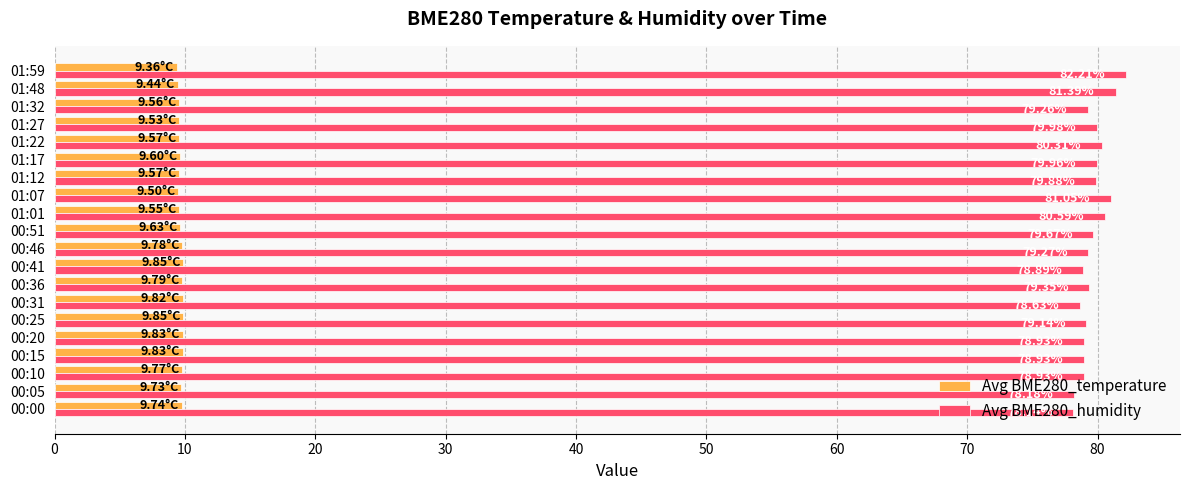

What is the sum of all Avg BME280_humidity values?

1592.7